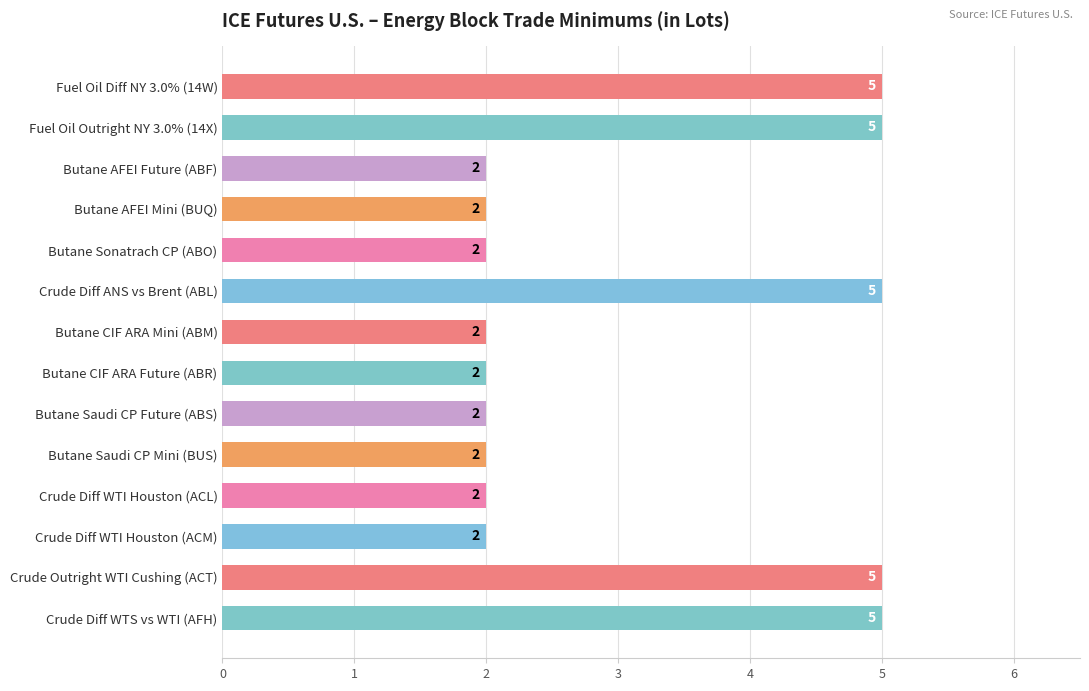

How many categories are shown in the chart?

14